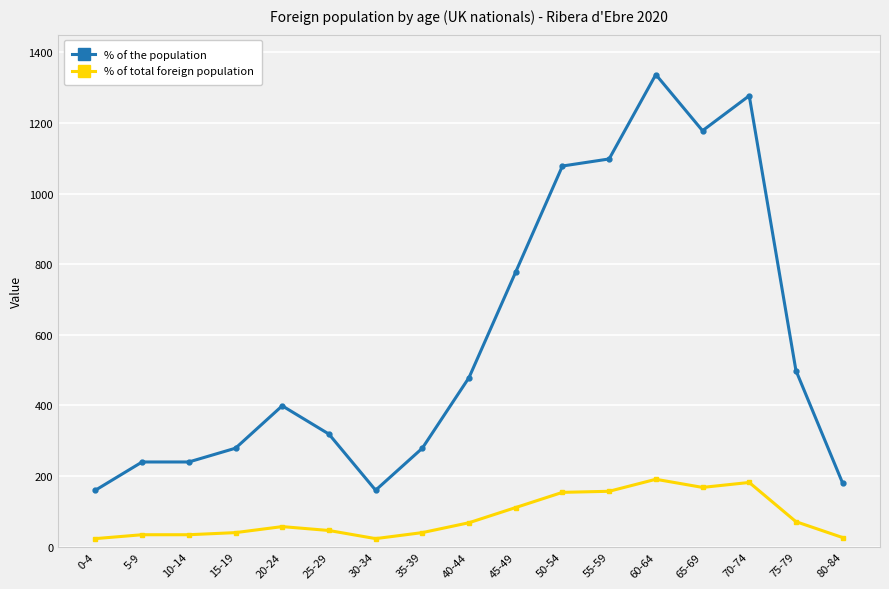

How many data points in % of the population are less than 399?

8